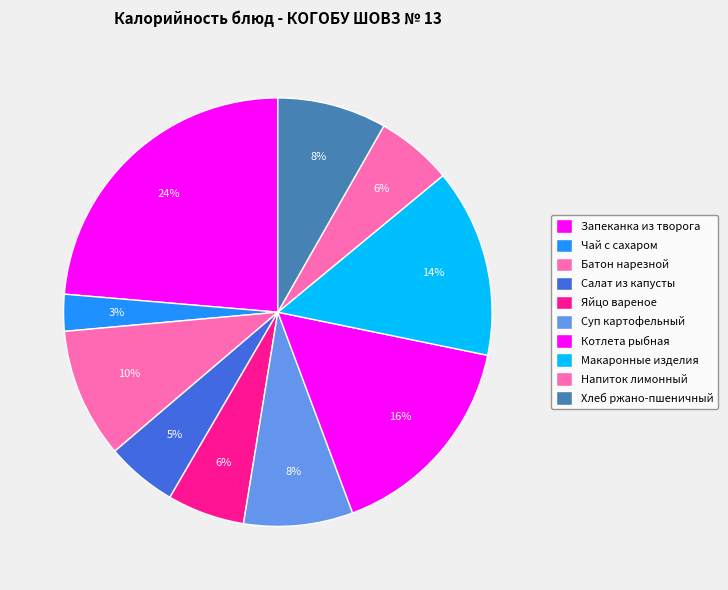

Which slice is the smallest?

Чай с сахаром